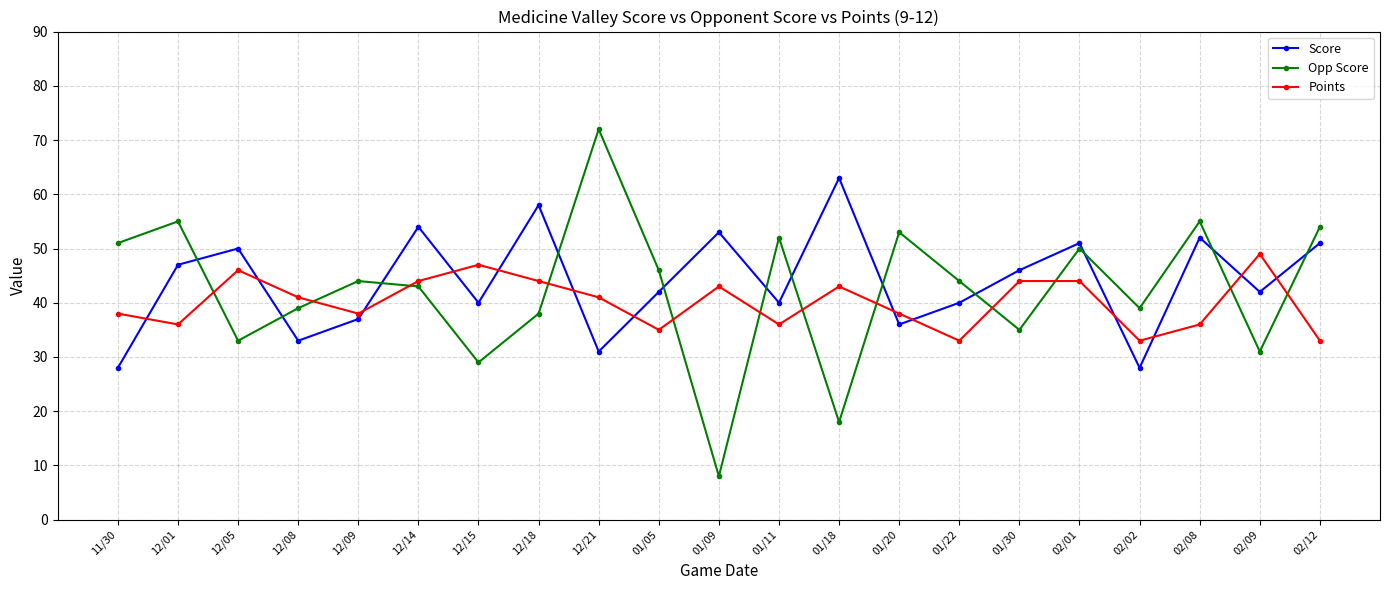

What is the label of the 1st point from the right?

02/12